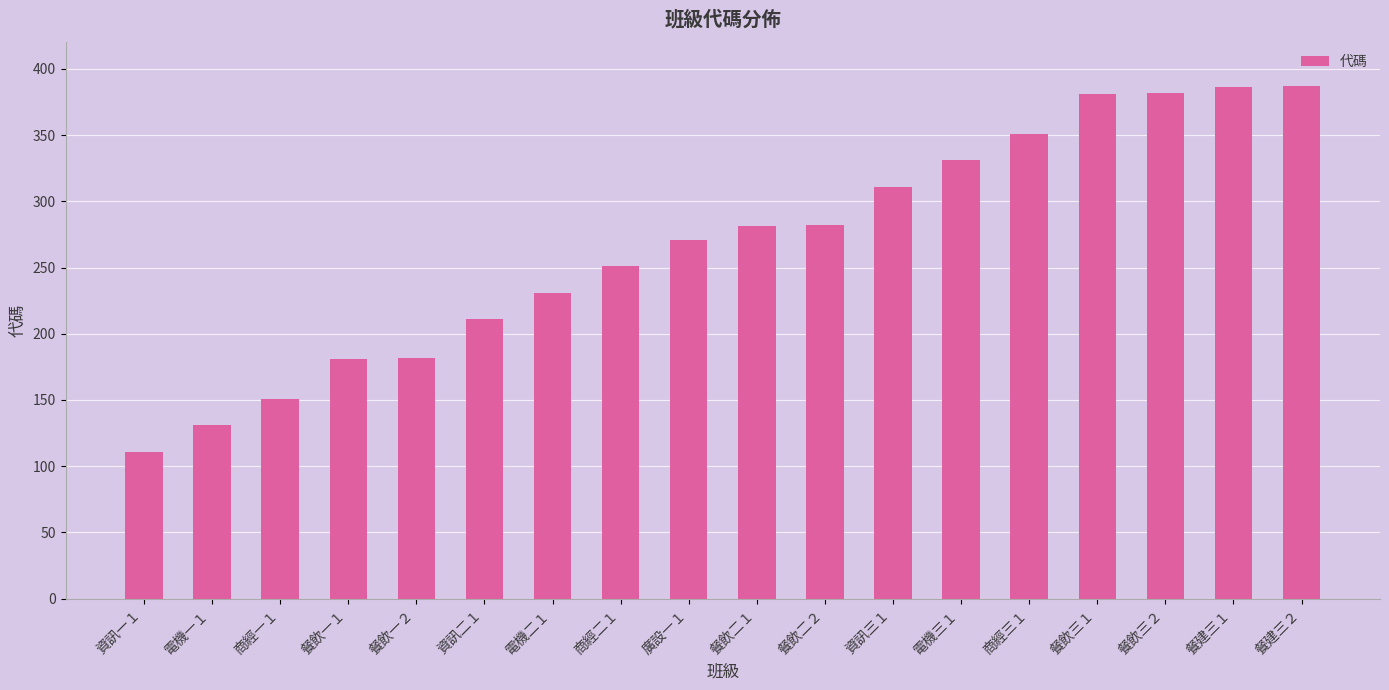

What is the difference between the maximum and minimum values?

276